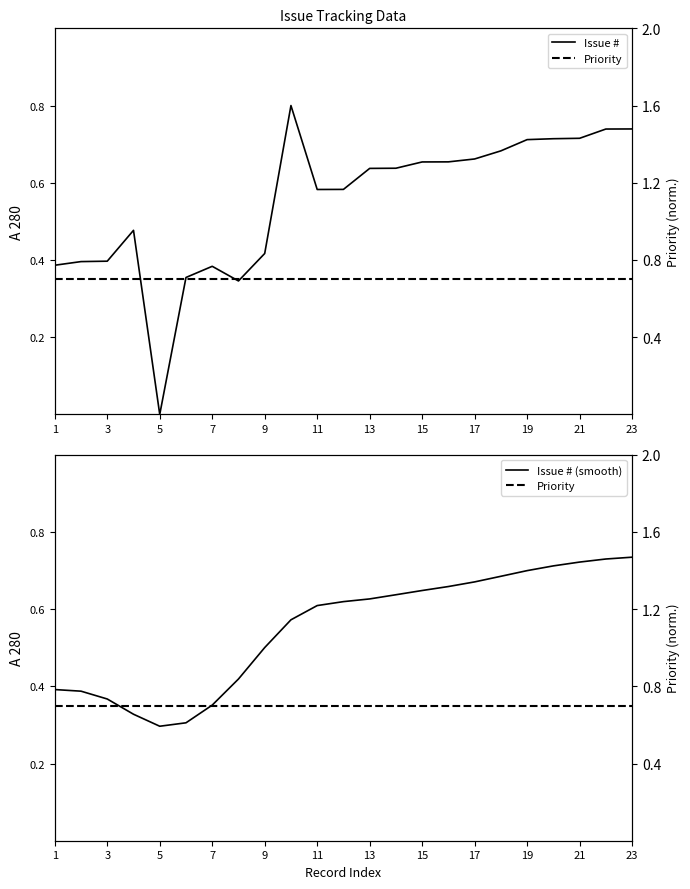

What are all the series names shown in the legend?

Issue #, Issue # (smooth), Priority